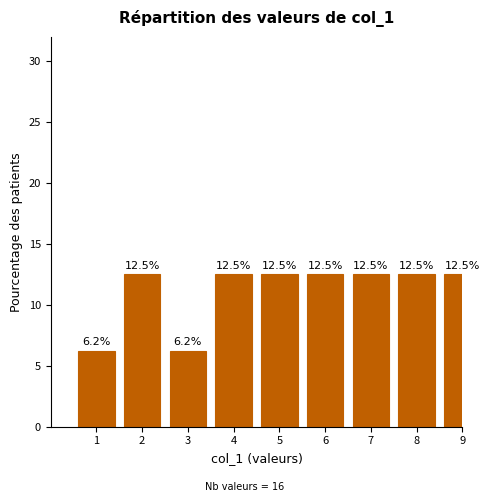

The chart shows a value of 6.2 at 3. True or false?

True